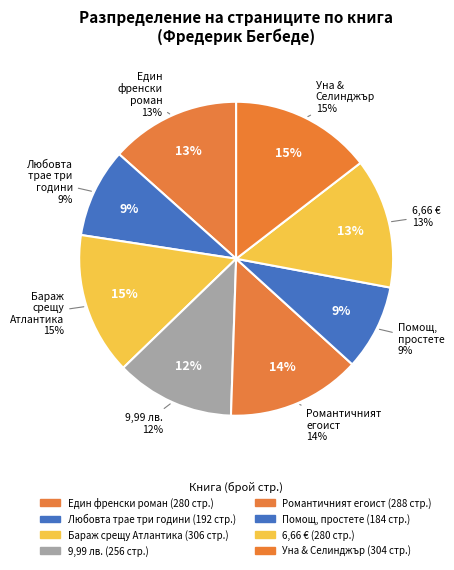

The Романтичният егоист slice represents 14% of the pie. True or false?

True